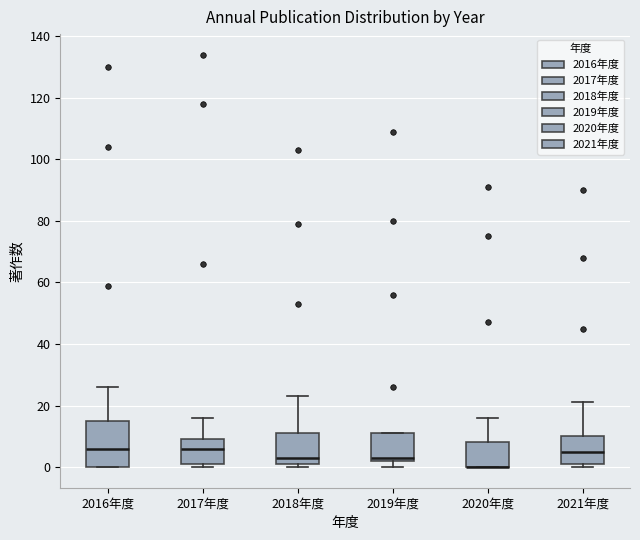

Reading left to right, transcribe this box plot: for each box, give where its median line is, the range the box spans, and where its two whiskers end, as read against the y-axis. The values are not printed on the chart, so give them approximately, as read against the axis.

2016年度: median 6, box 0 to 16, whiskers 0 to 26
2017年度: median 6, box 2 to 10, whiskers 0 to 16
2018年度: median 4, box 2 to 12, whiskers 0 to 24
2019年度: median 4, box 2 to 12, whiskers 0 to 12
2020年度: median 0 (drawn on the box's lower edge), box 0 to 8, whiskers 0 to 16
2021年度: median 6, box 2 to 10, whiskers 0 to 22